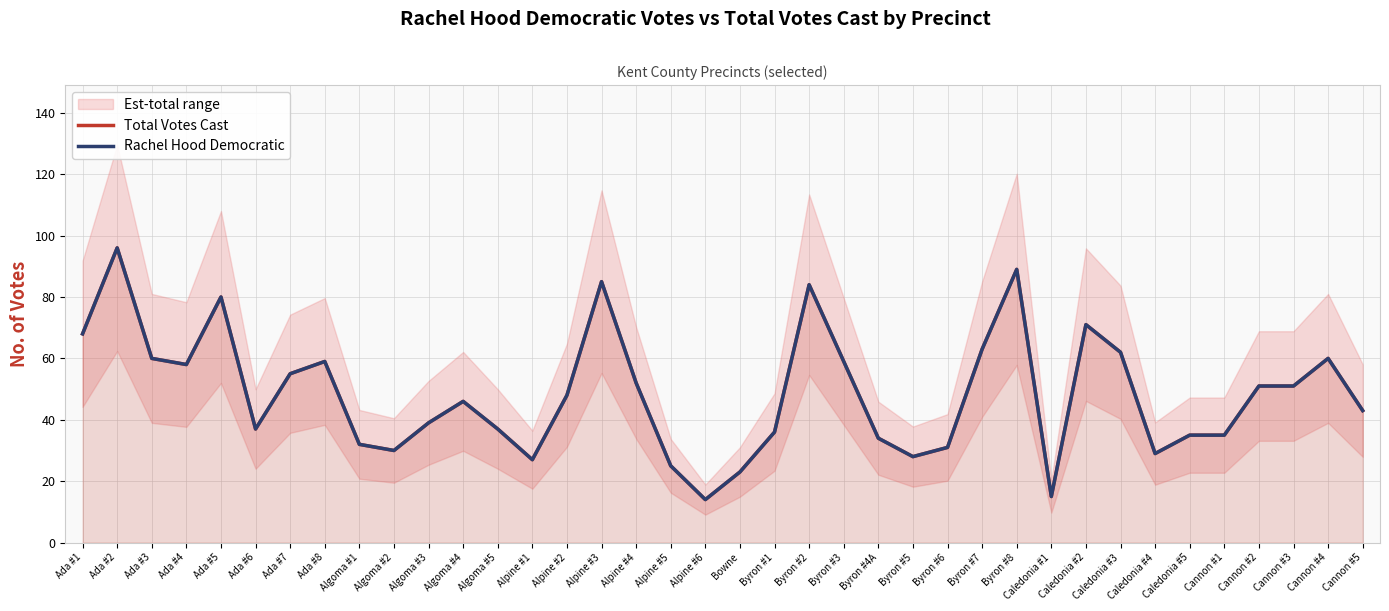

True or false: Rachel Hood Democratic and Total Votes Cast cross at least once.

False